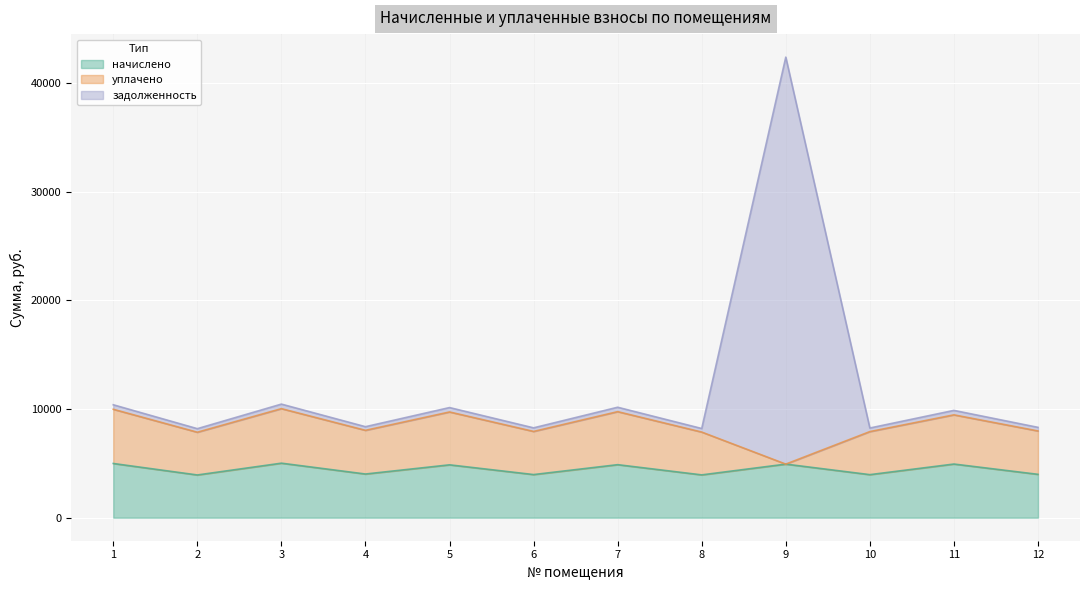

How many interior local peaks does the начислено series have?

5